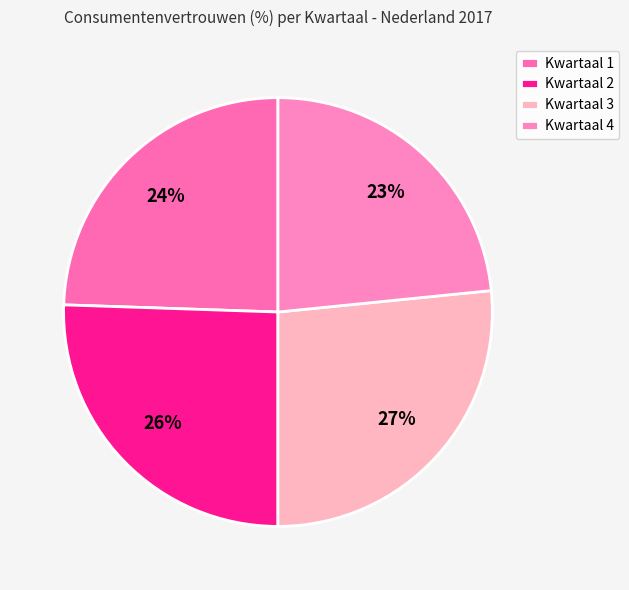

Rank the categories by value from highest to lowest.

Kwartaal 3, Kwartaal 2, Kwartaal 1, Kwartaal 4